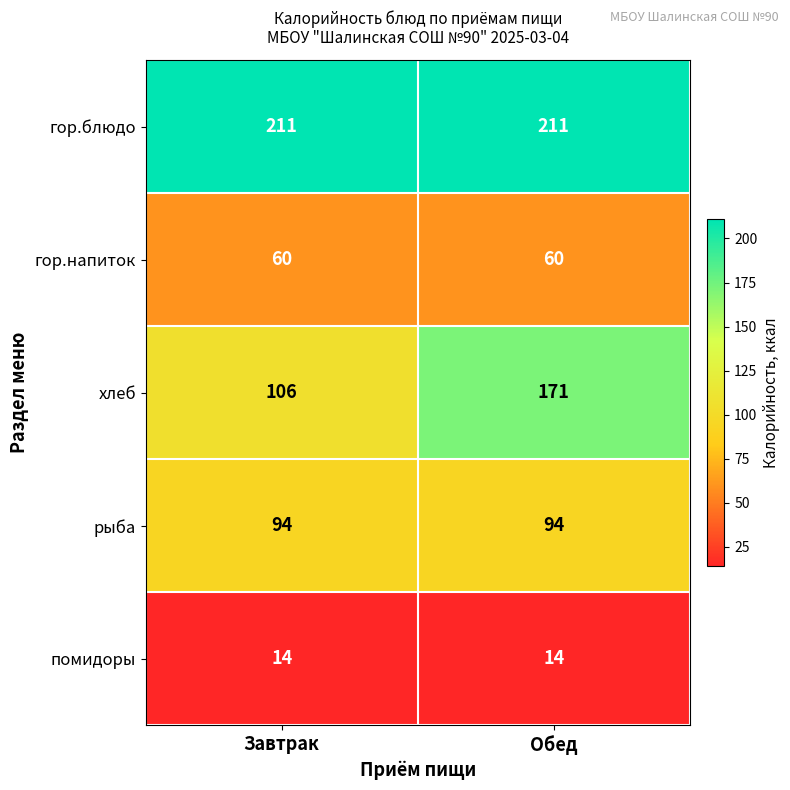

Reading left to right, what are all the values shown in this chart?

гор.блюдо: Завтрак=211	Обед=211
гор.напиток: Завтрак=60	Обед=60
хлеб: Завтрак=106	Обед=171
рыба: Завтрак=94	Обед=94
помидоры: Завтрак=14	Обед=14